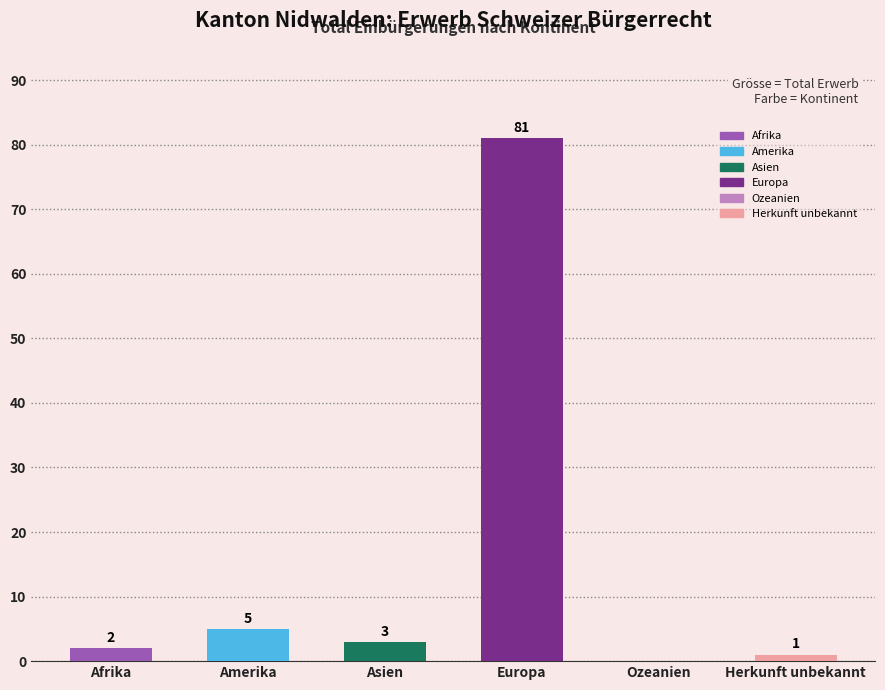

Between Amerika and Ozeanien, which is larger?

Amerika